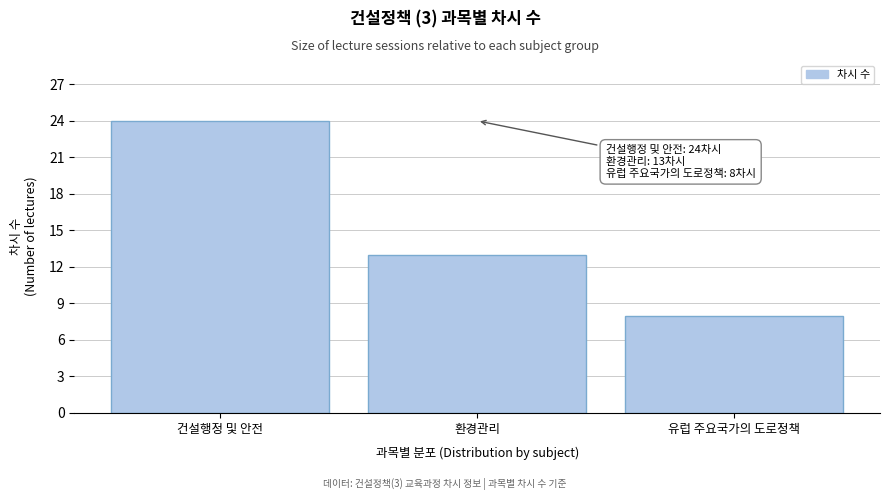

Reading right to left, transcribe all the data shown in this chart.

8	13	24